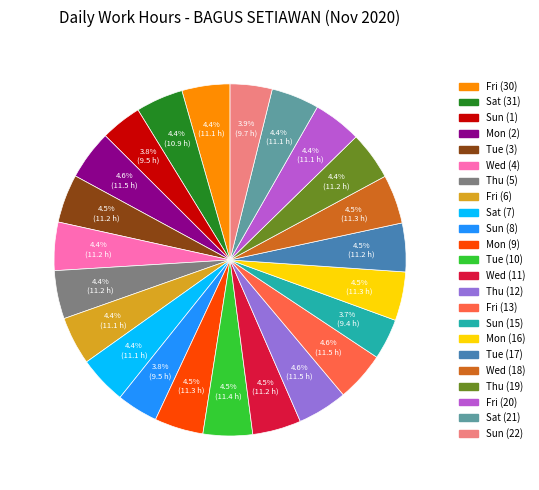

How many segments does this pie chart have?

23